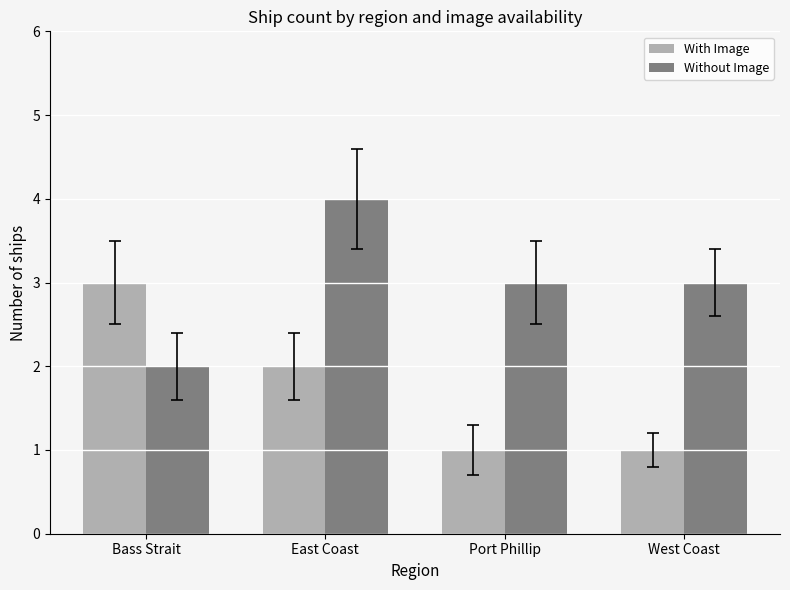

How many bars are there in total?

8